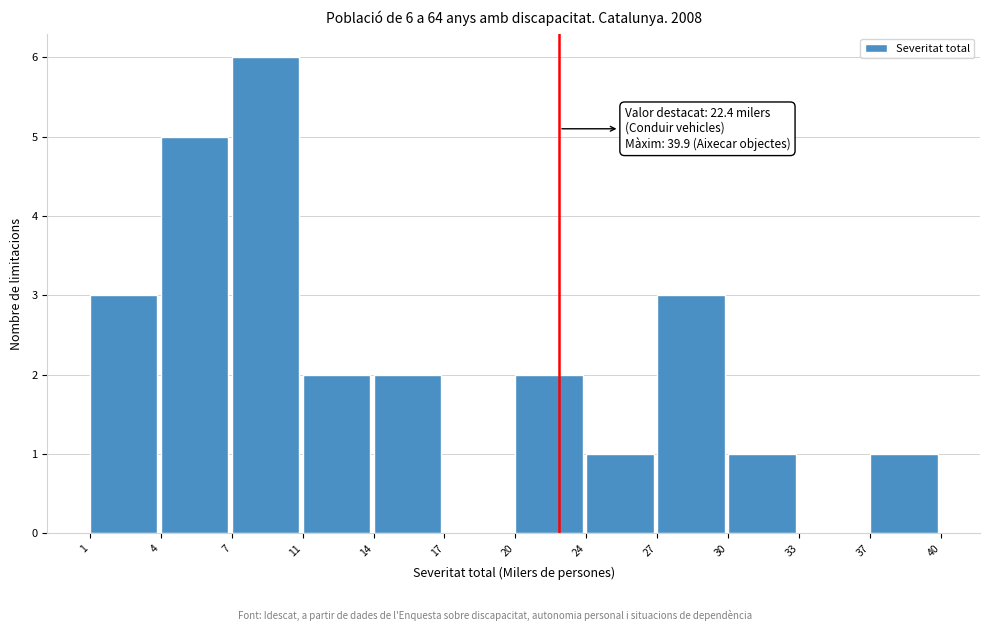

Which range on the x-axis has the tallest bar?

7 to 11